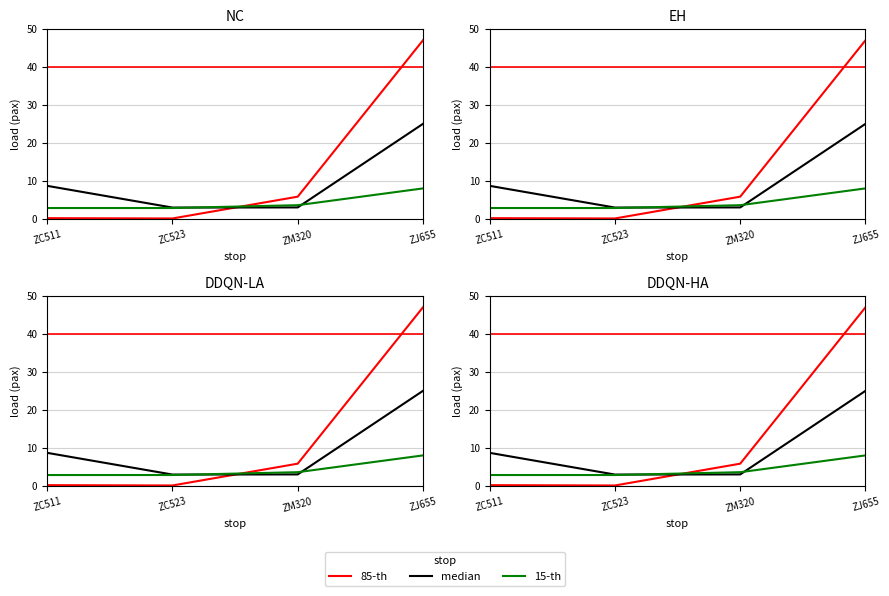

What position from the left is ZC511?

1